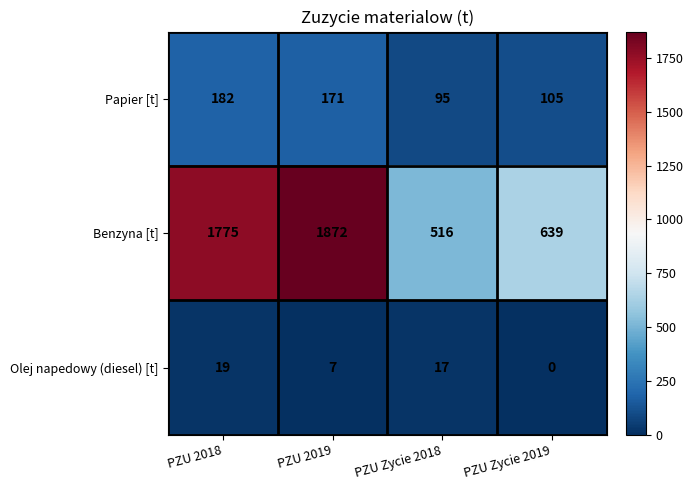

What is the greatest value displayed?

1872